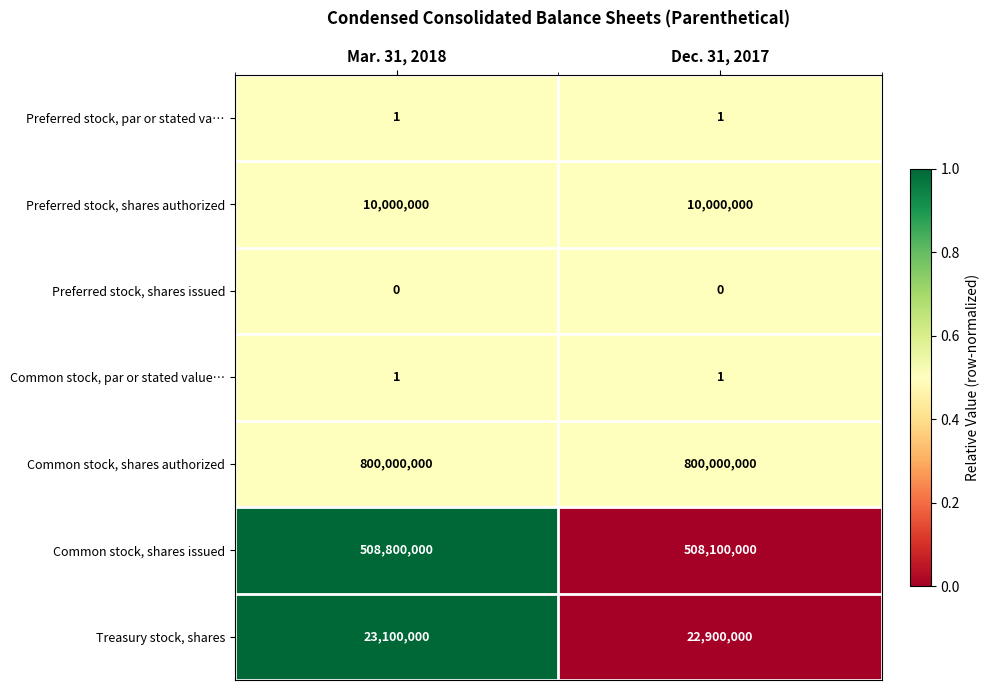

Reading left to right, extract all data points from this chart.

Preferred stock, par or stated va…: 1	1
Preferred stock, shares authorized: 10000000	10000000
Preferred stock, shares issued: 0	0
Common stock, par or stated value…: 1	1
Common stock, shares authorized: 800000000	800000000
Common stock, shares issued: 508800000	508100000
Treasury stock, shares: 23100000	22900000